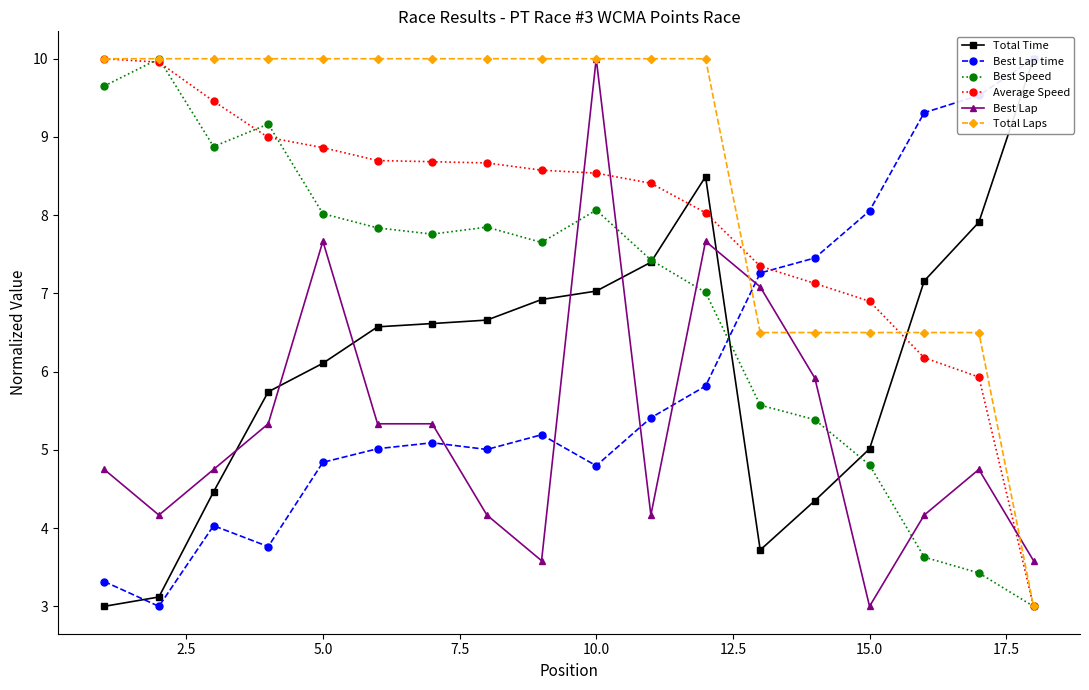

In Best Speed, how many points are lower than both neighbors (excluding endpoints)?

3